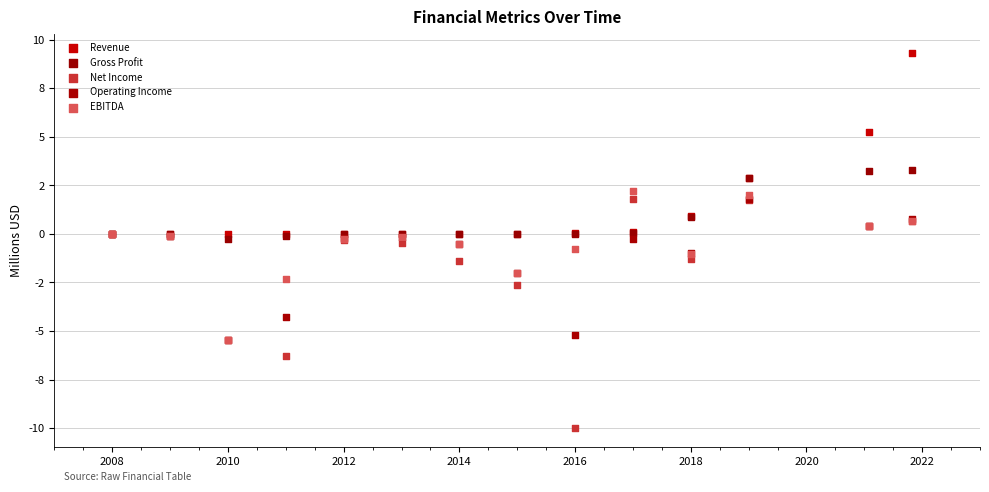

What are all the series names shown in the legend?

Revenue, Gross Profit, Net Income, Operating Income, EBITDA